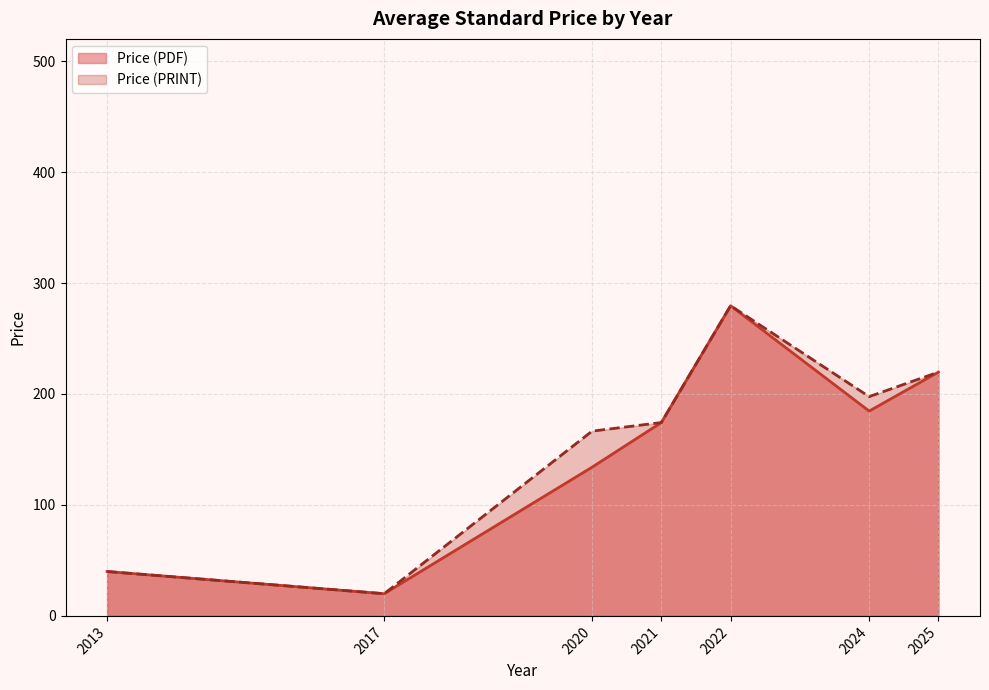

What is the maximum value shown in the chart?

279.5